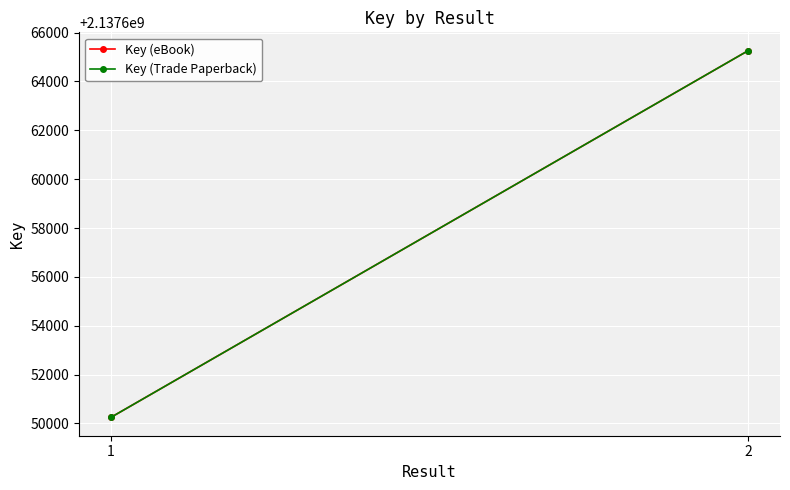

What is the total value across all series at 1?

4275300496